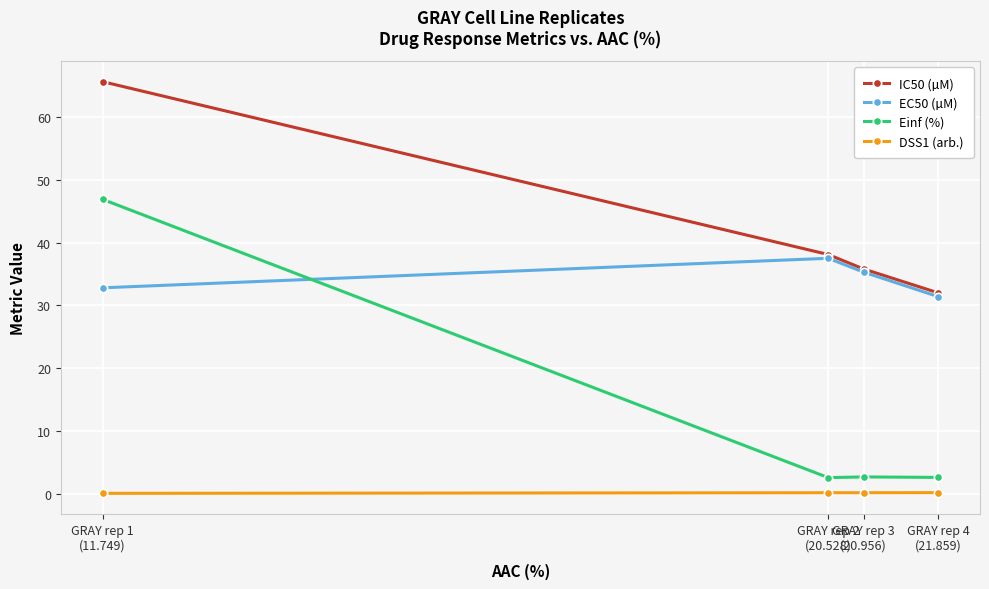

What is the highest value of the EC50 (µM) series?

37.5